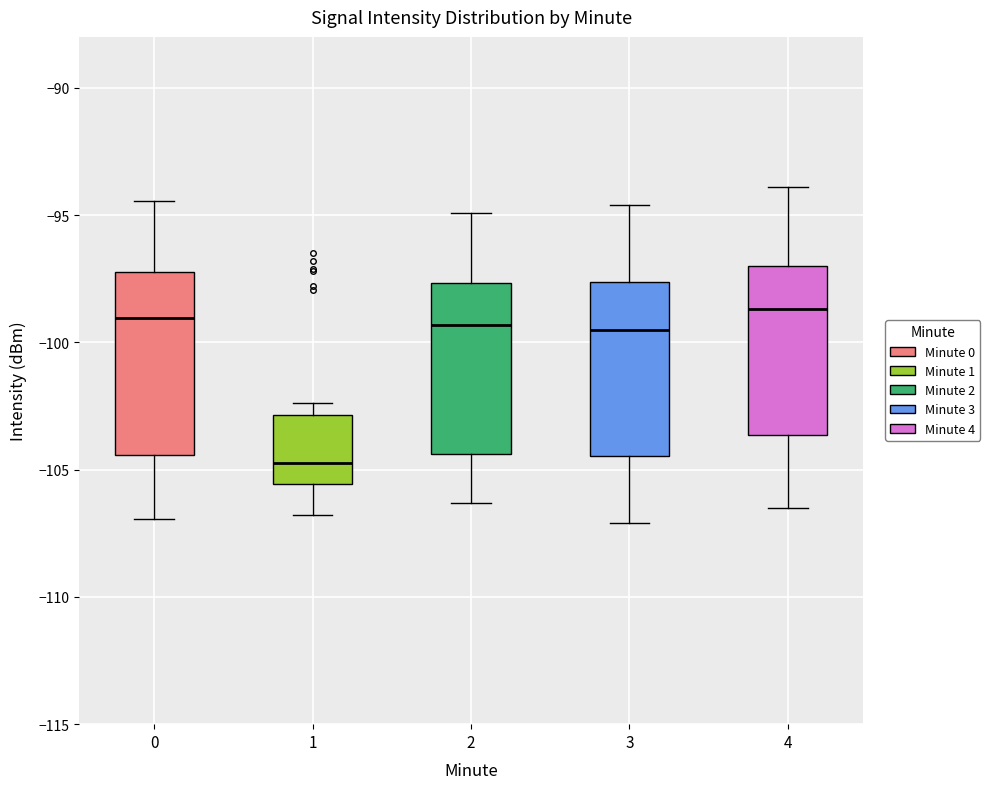

Which box has the lowest median line?

1